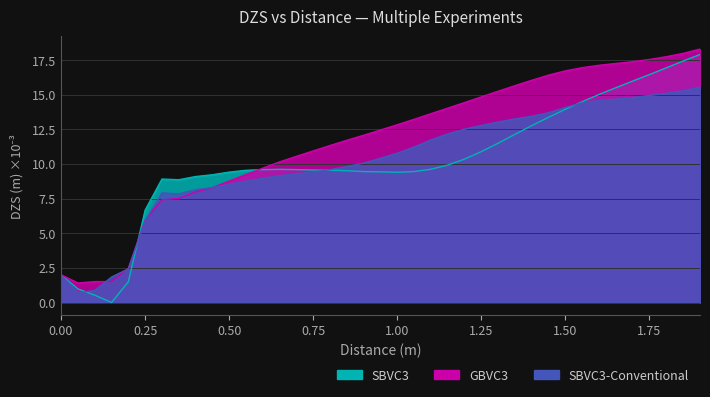

True or false: GBVC3 and SBVC3 cross at least once.

True